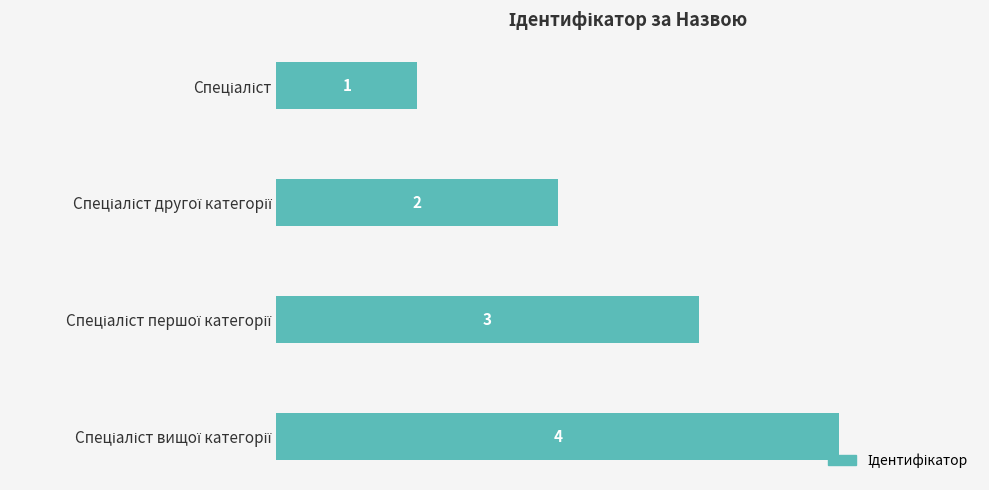

Are the bars horizontal?

Yes